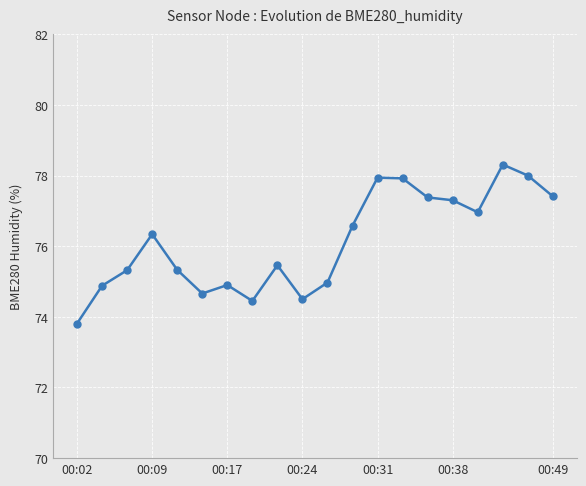

Does the chart display data point markers on the line(s)?

Yes